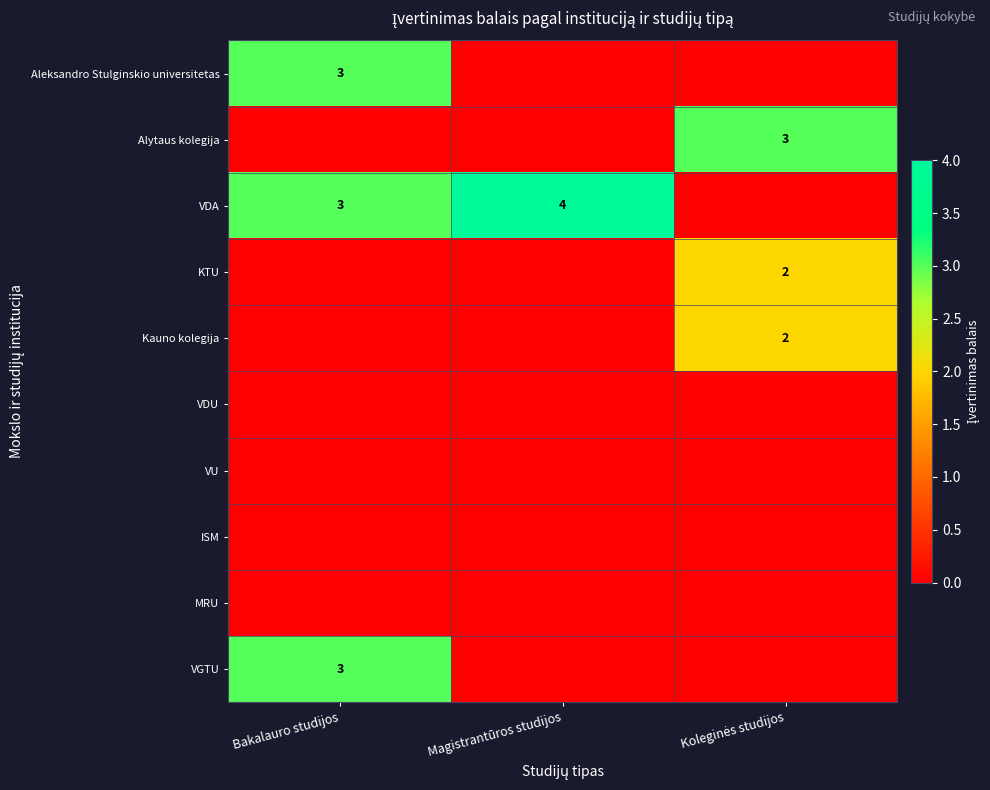

Is it true that VGTU equals 3 at Bakalauro studijos?

True